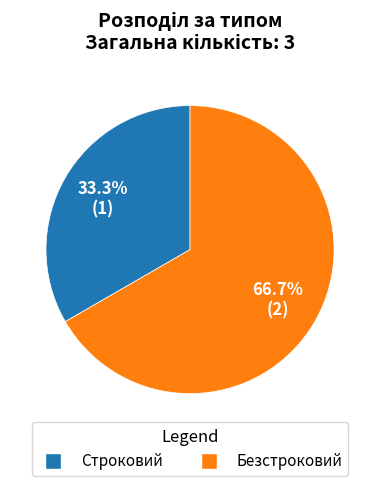

How many segments does this pie chart have?

2